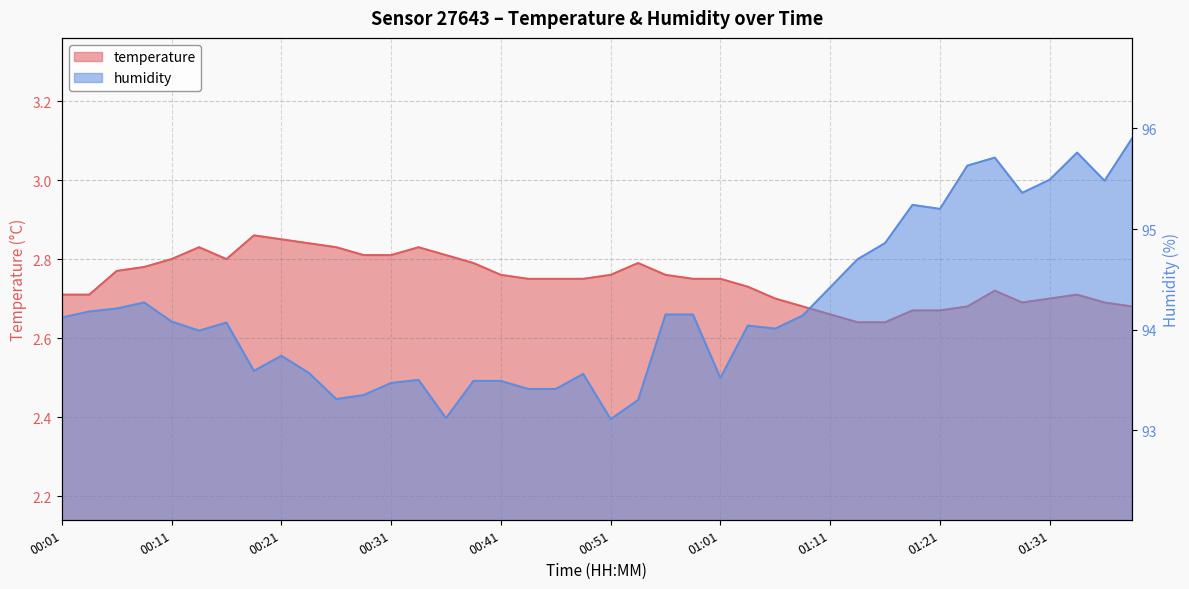

At 01:05, list the series in order from largest to smallest.

humidity, temperature